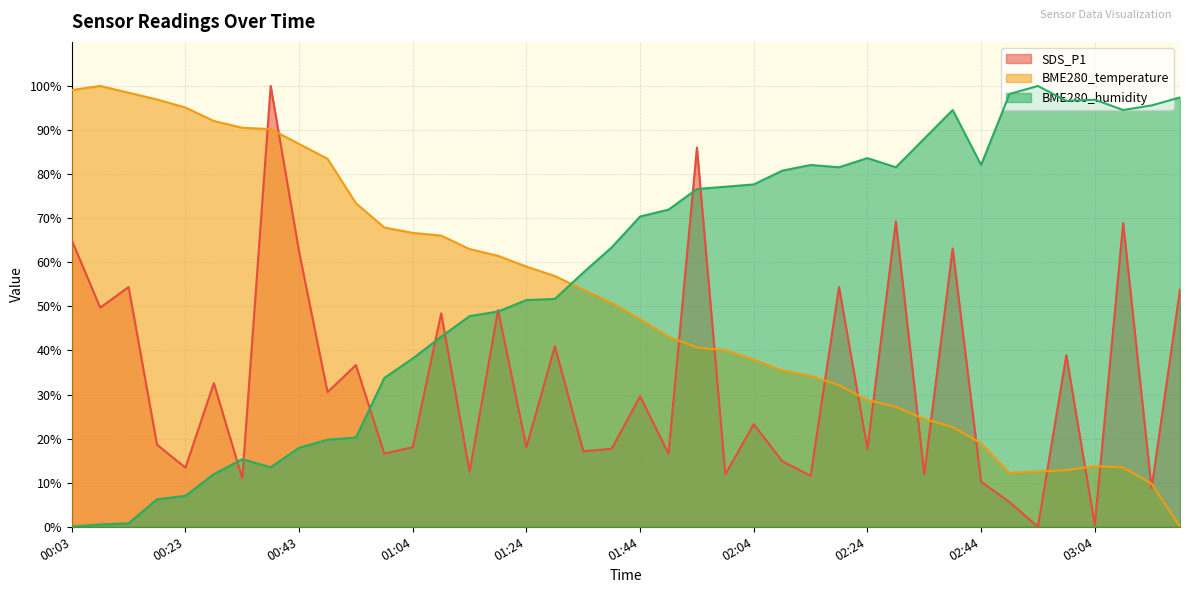

After their last crossing, which series has the higher values: BME280_temperature or SDS_P1?

SDS_P1